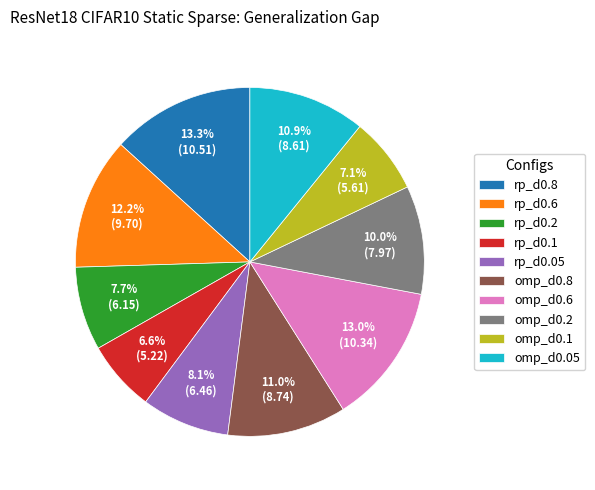

Approximately how many times larger is the value at rp_d0.2 compared to omp_d0.05?

0.7